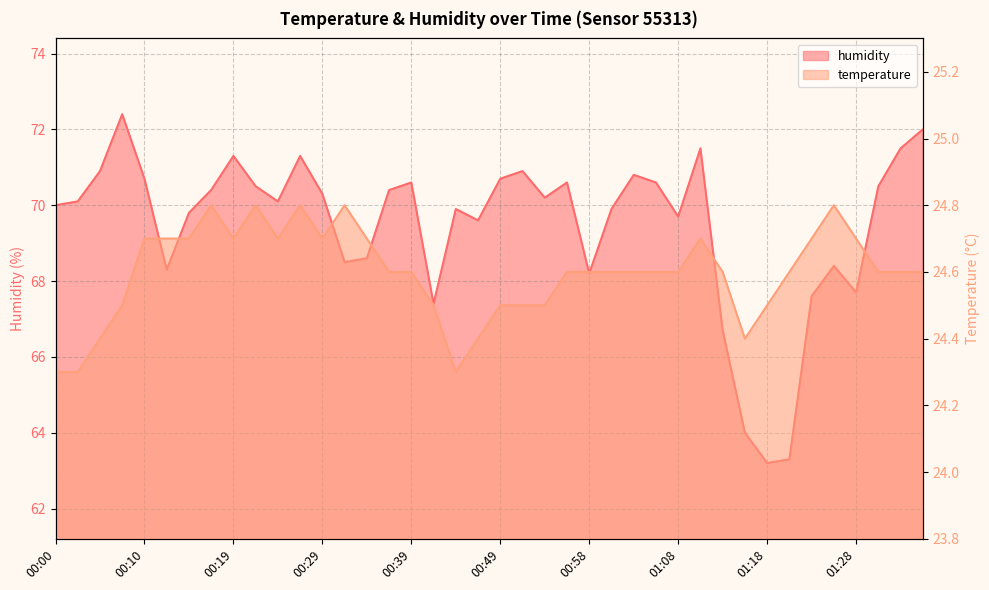

In temperature, how many points are lower than both neighbors (excluding endpoints)?

5